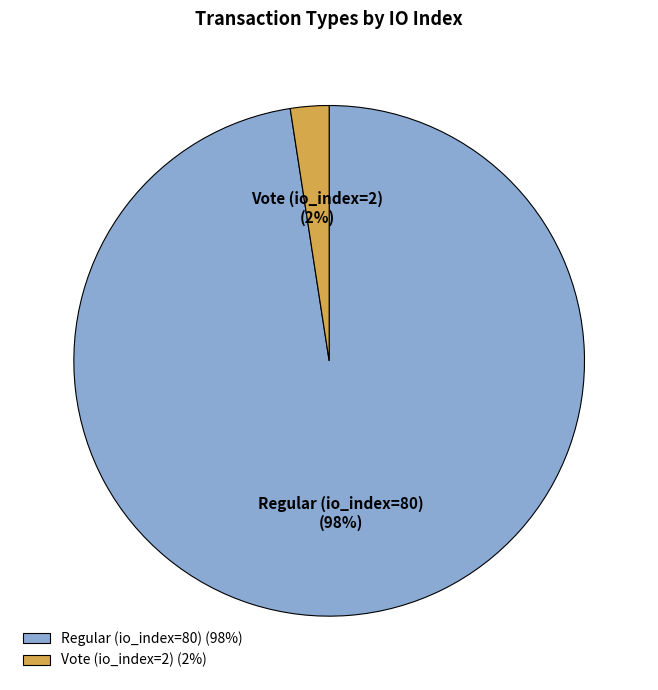

Is there any slice that represents more than half of the pie?

Yes